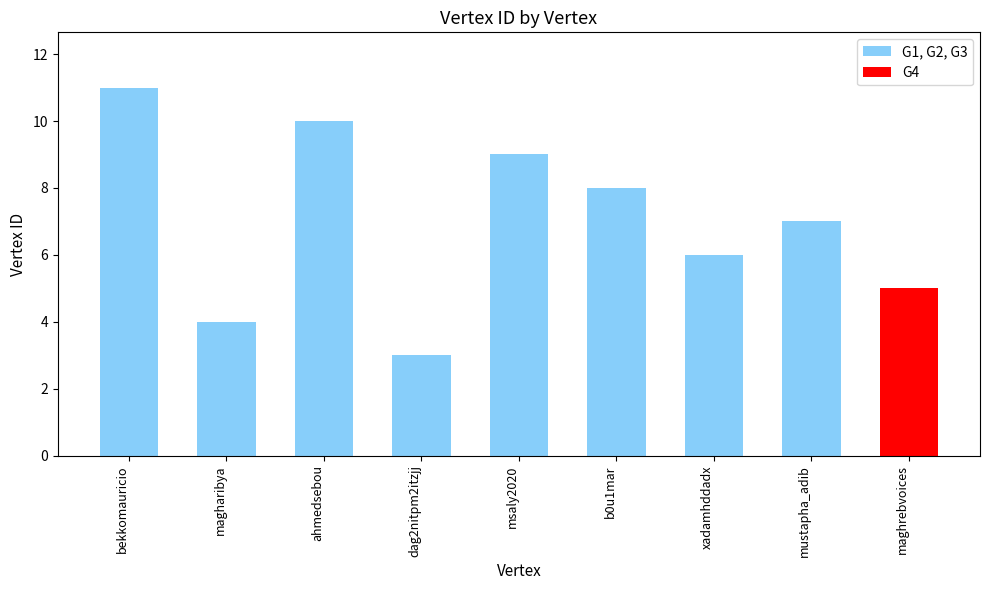

Rank the categories by value from lowest to highest.

dag2nitpm2itzjj, magharibya, maghrebvoices, xadamhddadx, mustapha_adib, b0u1mar, msaly2020, ahmedsebou, bekkomauricio